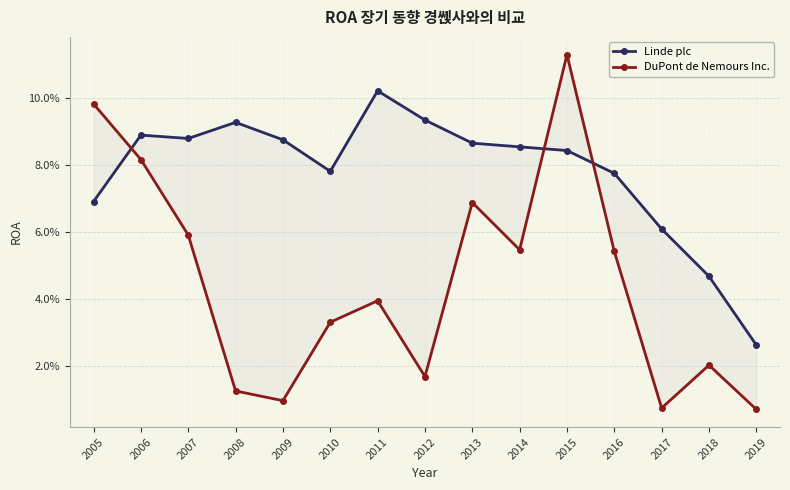

What is the maximum value shown in the chart?

0.1